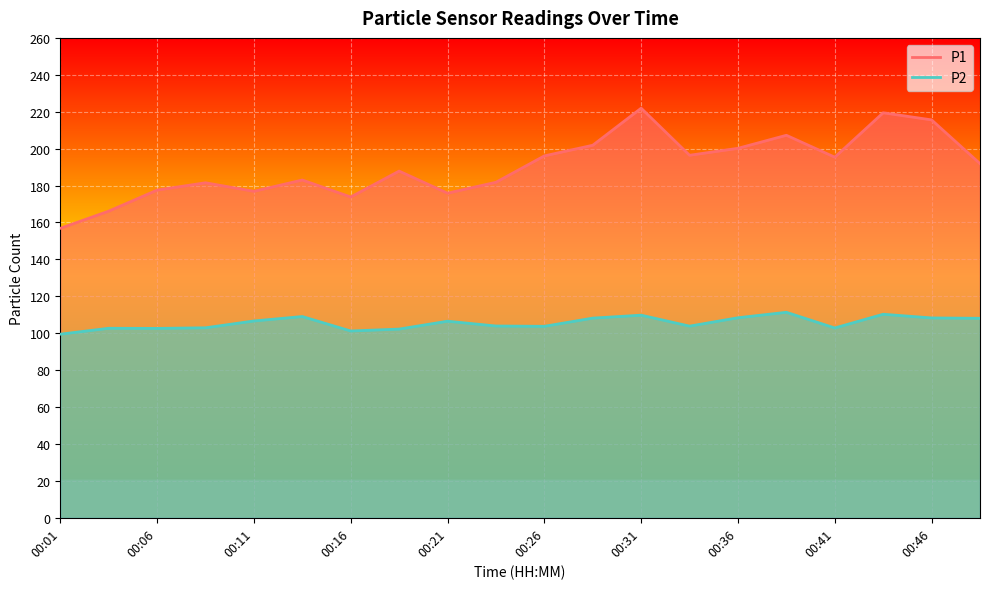

How many data points does each series have?

20